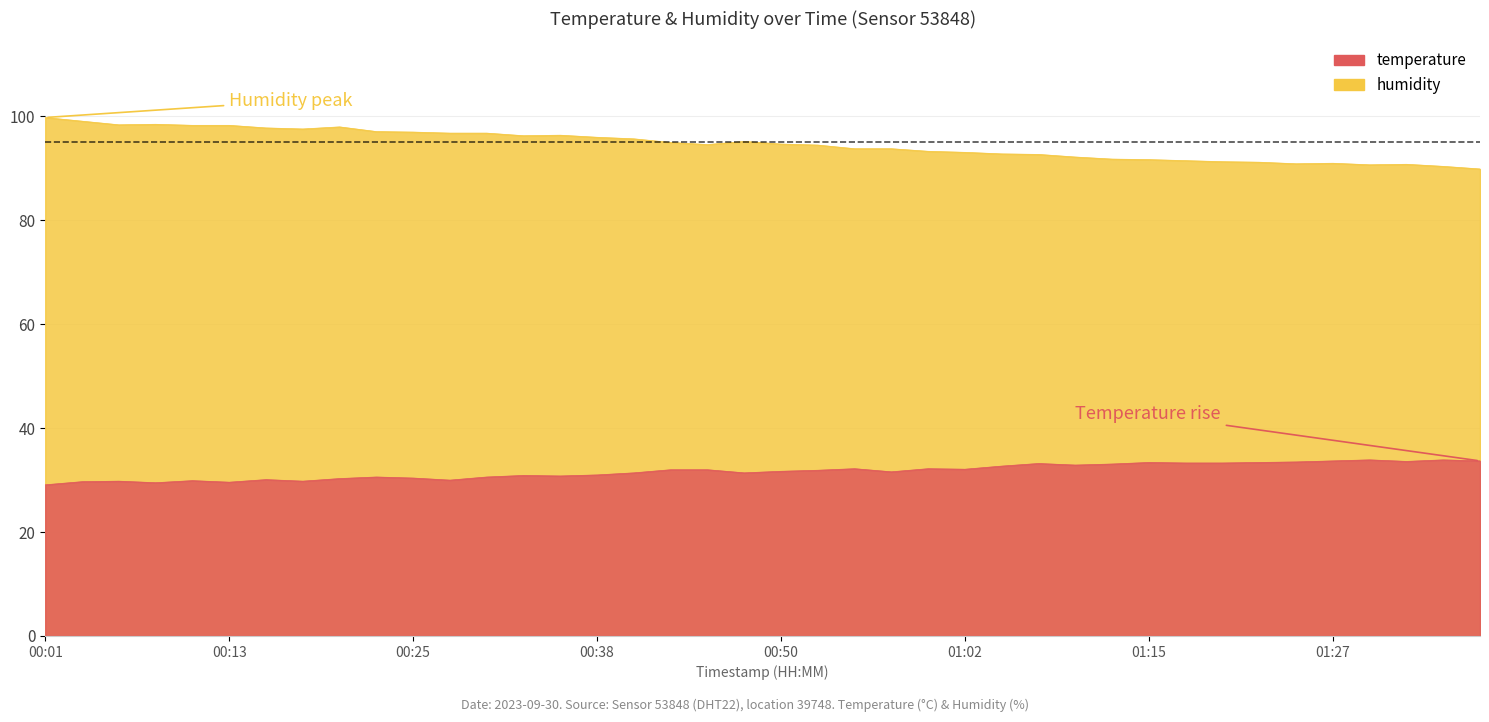

Reading right to left, transcribe all the data shown in this chart.

temperature: 01:37=33.7	01:34=33.9	01:32=33.6	01:29=33.9	01:27=33.7	01:24=33.5	01:22=33.4	01:19=33.3	01:17=33.3	01:15=33.4	01:12=33.1	01:10=32.9	01:07=33.2	01:05=32.7	01:02=32.1	01:00=32.2	00:57=31.6	00:55=32.2	00:52=31.9	00:50=31.7	00:47=31.4	00:45=32.0	00:42=32.0	00:40=31.4	00:38=31.0	00:35=30.8	00:33=30.9	00:30=30.6	00:28=30.0	00:25=30.4	00:23=30.6	00:20=30.3	00:18=29.8	00:15=30.1	00:13=29.6	00:10=29.9	00:08=29.5	00:06=29.8	00:03=29.7	00:01=29.1
humidity: 01:37=89.9	01:34=90.4	01:32=90.8	01:29=90.7	01:27=91.0	01:24=90.9	01:22=91.2	01:19=91.3	01:17=91.5	01:15=91.7	01:12=91.8	01:10=92.2	01:07=92.7	01:05=92.8	01:02=93.1	01:00=93.3	00:57=93.8	00:55=93.8	00:52=94.5	00:50=94.7	00:47=95.2	00:45=94.6	00:42=95.0	00:40=95.7	00:38=96.0	00:35=96.4	00:33=96.3	00:30=96.8	00:28=96.8	00:25=97.0	00:23=97.1	00:20=98.0	00:18=97.6	00:15=97.8	00:13=98.3	00:10=98.3	00:08=98.5	00:06=98.4	00:03=99.1	00:01=99.8